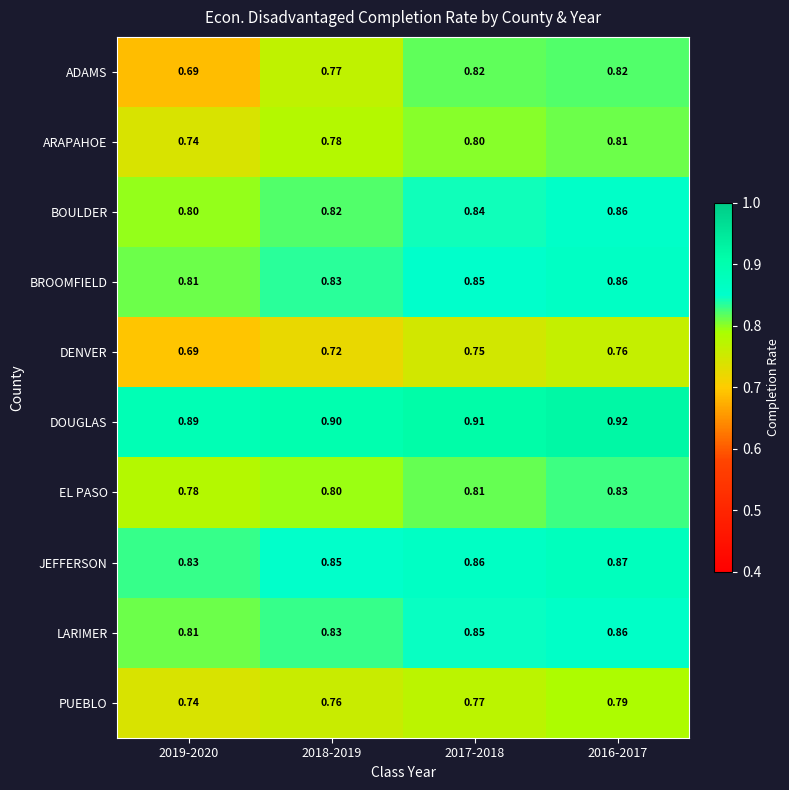

Which series has the largest range (max minus min)?

ADAMS